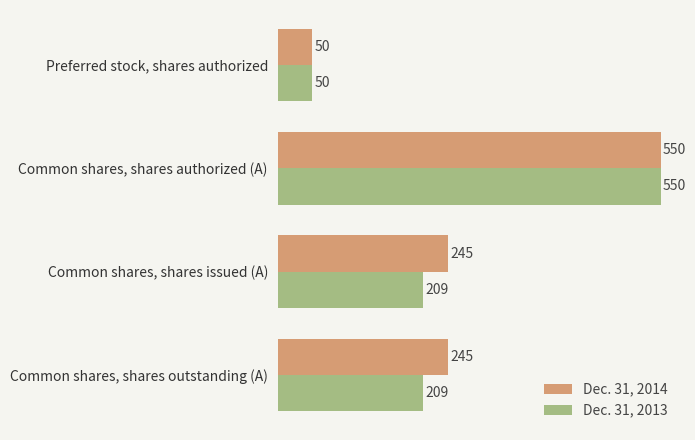

Rank the series by their average value, from lowest to highest.

Dec. 31, 2013, Dec. 31, 2014